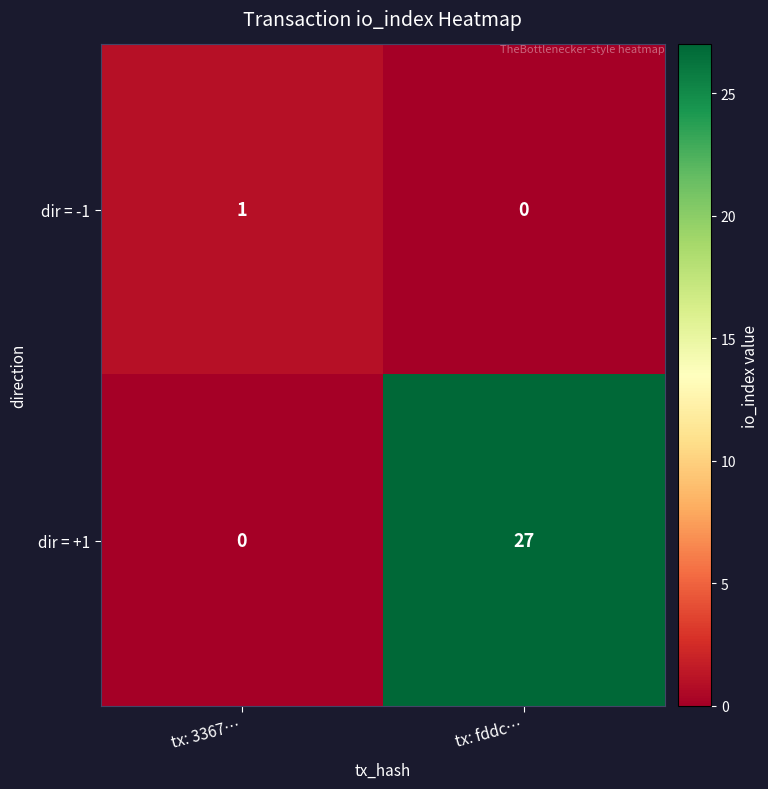

The value of dir = +1 at tx: 3367… is 15. True or false?

False